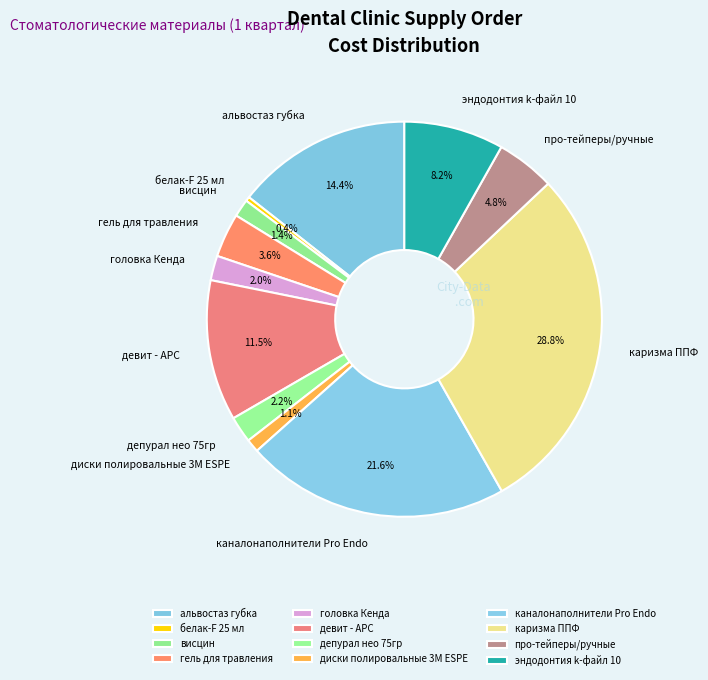

The каналонаполнители Pro Endo slice represents 27% of the pie. True or false?

False